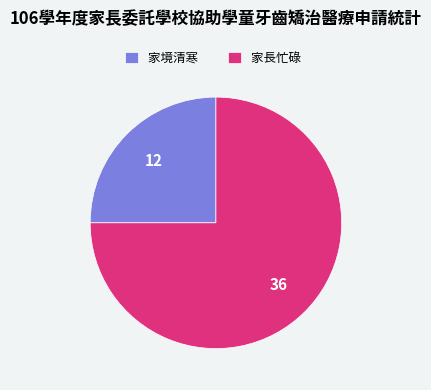

Which category accounts for the majority?

家長忙碌